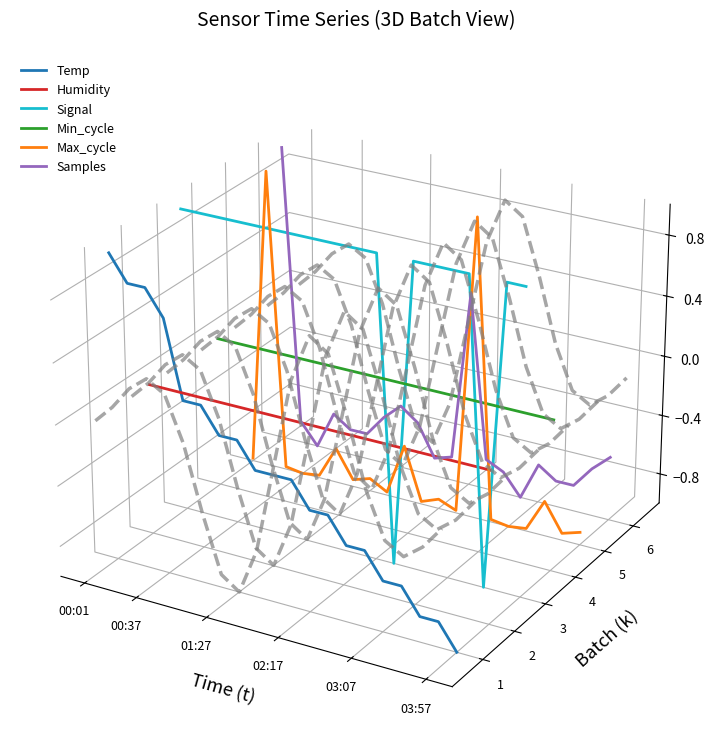

In Signal, how many points are higher than both neighbors (excluding endpoints)?

2